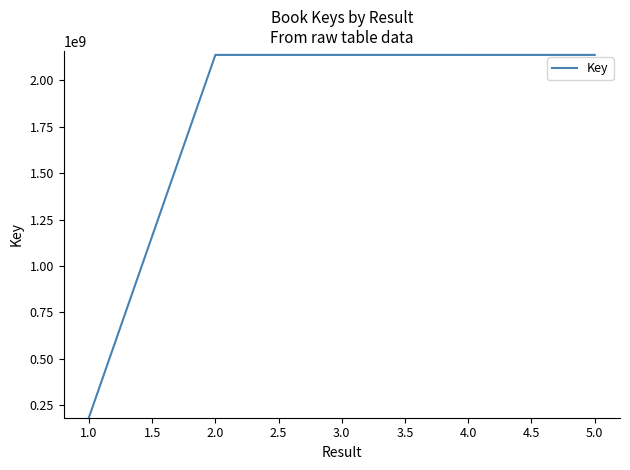

What is the difference between the maximum and second lowest values?

50682